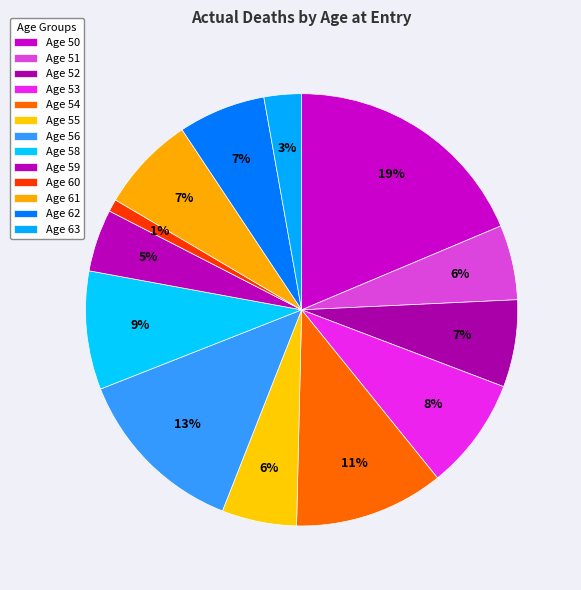

How many slices are in this pie chart?

13